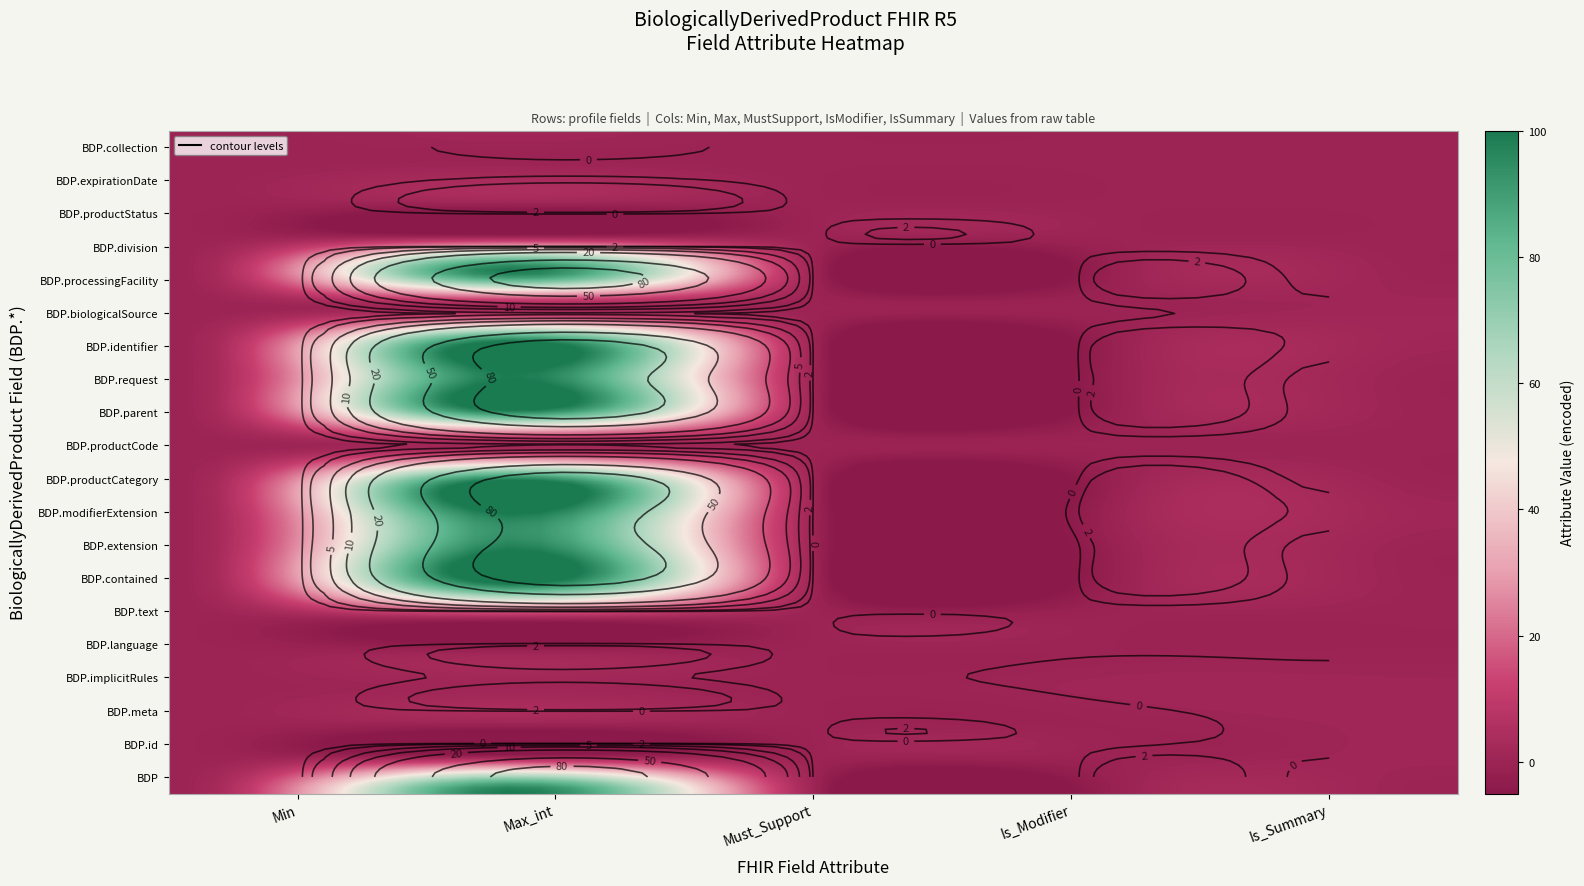

What is the sum of all Is_Modifier values?

2